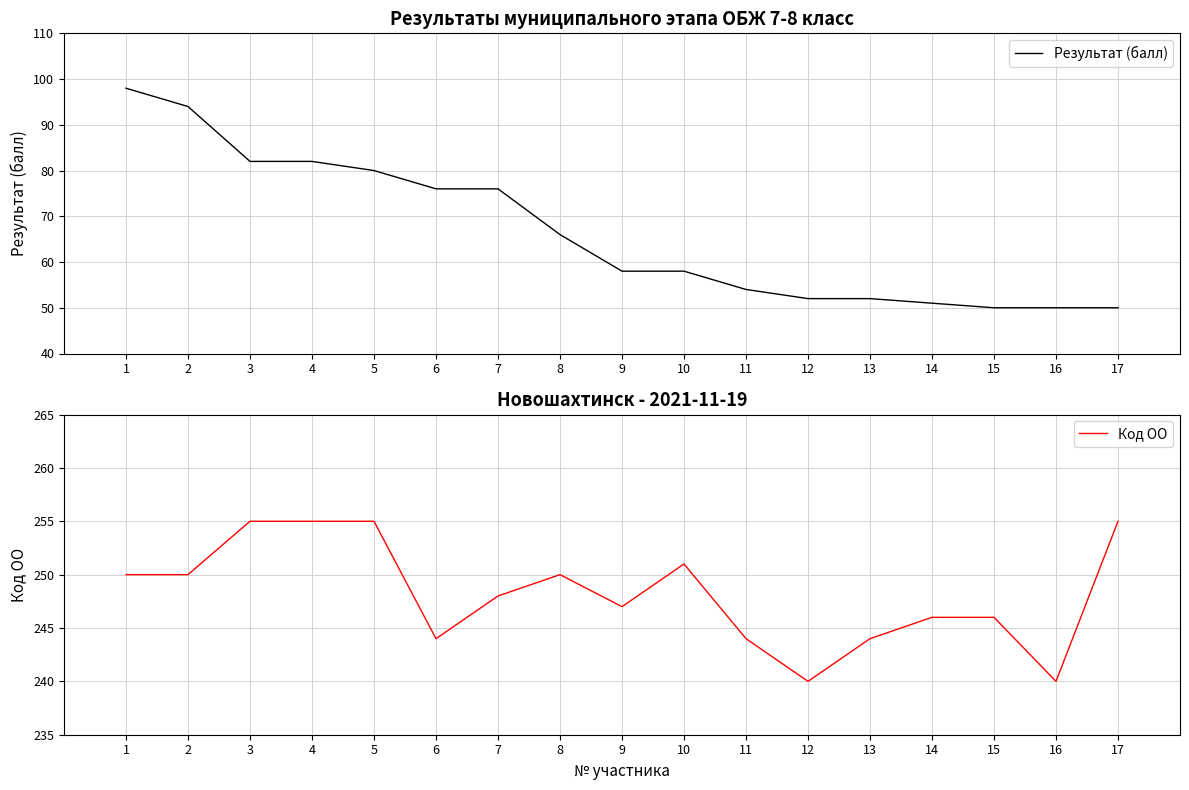

What is the difference between the maximum and minimum values in the Результат (балл) series?

48